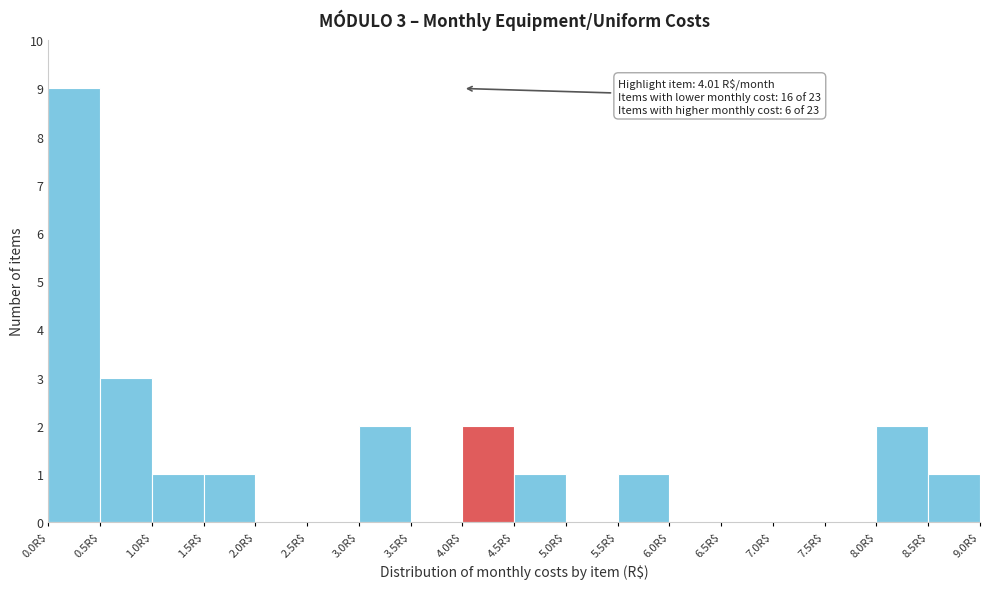

Which range on the x-axis has the tallest bar?

0.0 to 0.5